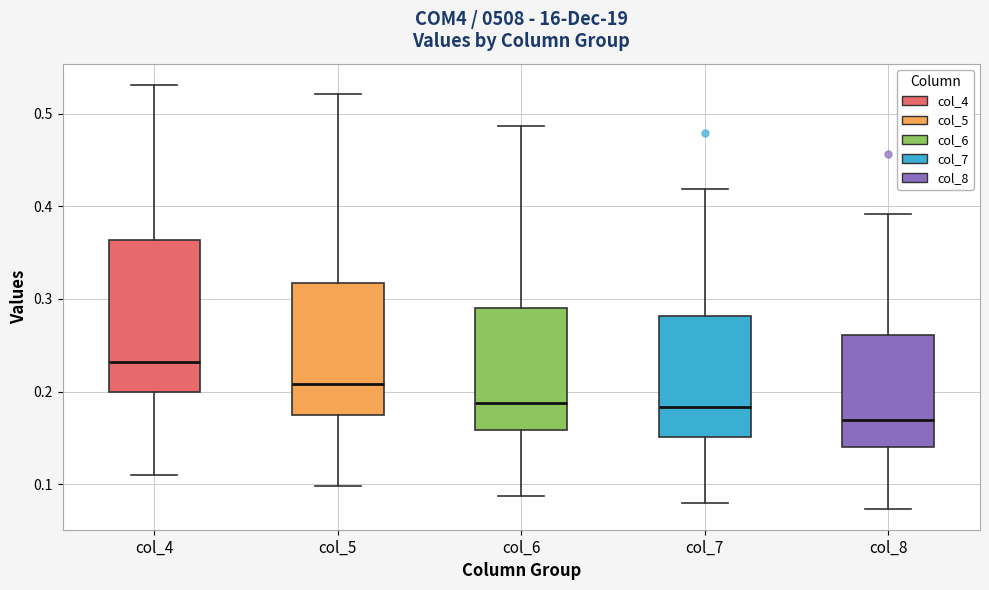

Reading left to right, read every box against the y-axis: the position of its median line, the range the box covers, and the ends of its whiskers. The values are not printed on the chart, so give them approximately, as read against the axis.

col_4: median 0.23, box 0.20 to 0.36, whiskers 0.11 to 0.53
col_5: median 0.21, box 0.17 to 0.32, whiskers 0.10 to 0.52
col_6: median 0.19, box 0.16 to 0.29, whiskers 0.09 to 0.49
col_7: median 0.18, box 0.15 to 0.28, whiskers 0.08 to 0.42
col_8: median 0.17, box 0.14 to 0.26, whiskers 0.07 to 0.39